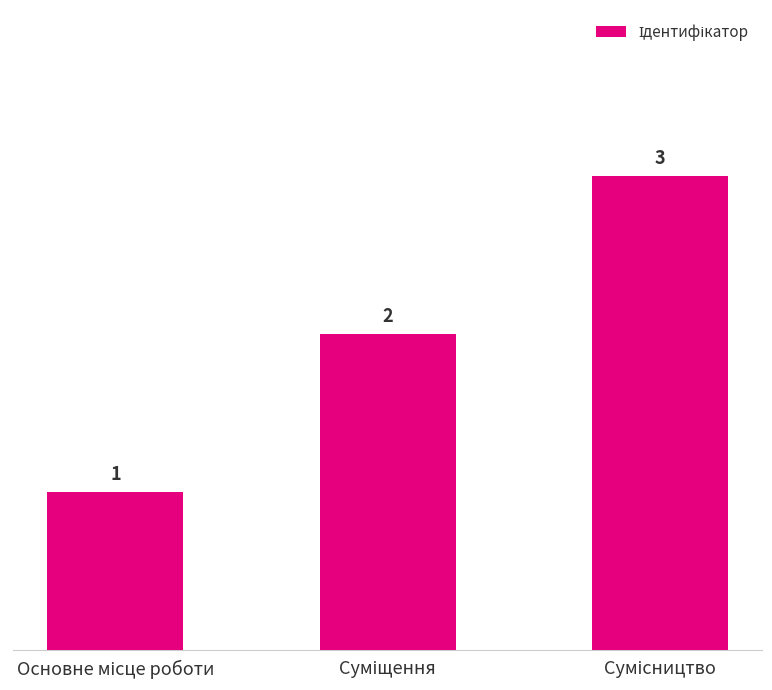

Does the chart contain any negative values?

No